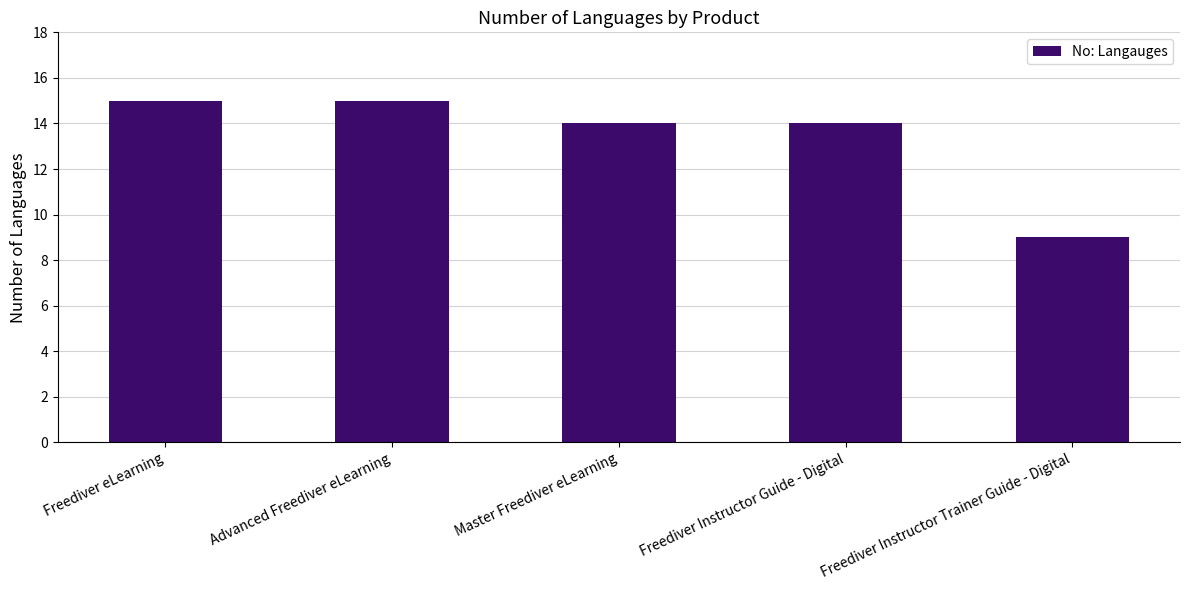

What is the ratio of the value at Advanced Freediver eLearning to the value at Freediver Instructor Trainer Guide - Digital?

1.7